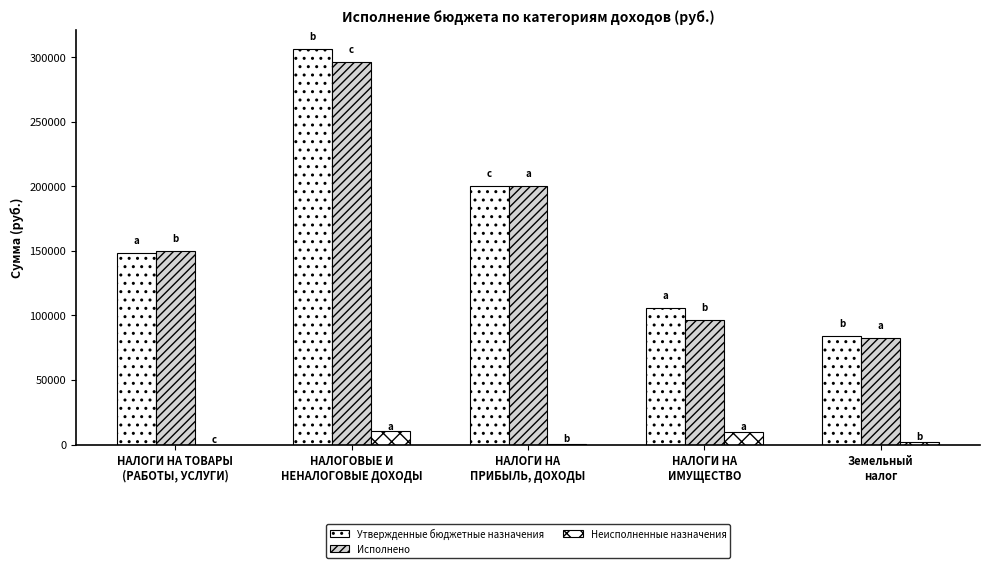

Reading left to right, transcribe all the data shown in this chart.

Утвержденные бюджетные назначения: 148200.0	305900.0	200200.0	105700.0	84000.0
Исполнено: 149981.2	296258.8	200094.5	96164.2	82243.8
Неисполненные назначения: 0.0	10232.5	696.8	9535.8	1756.2